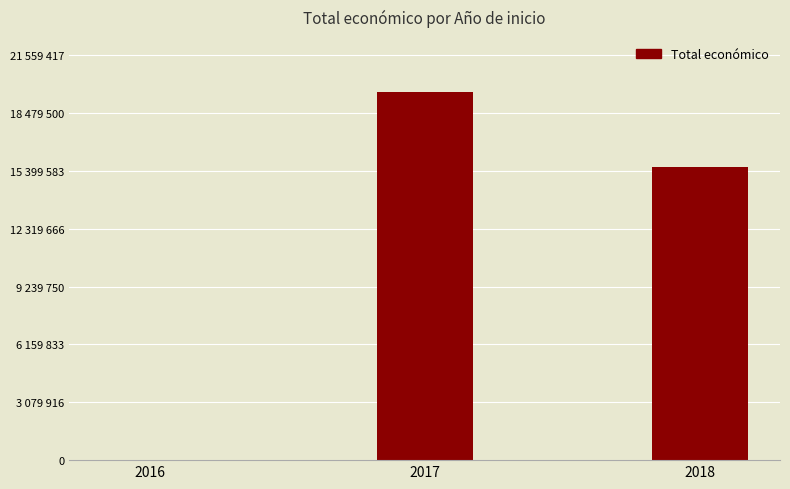

Where is the data nearest to the value 9803725?

2018